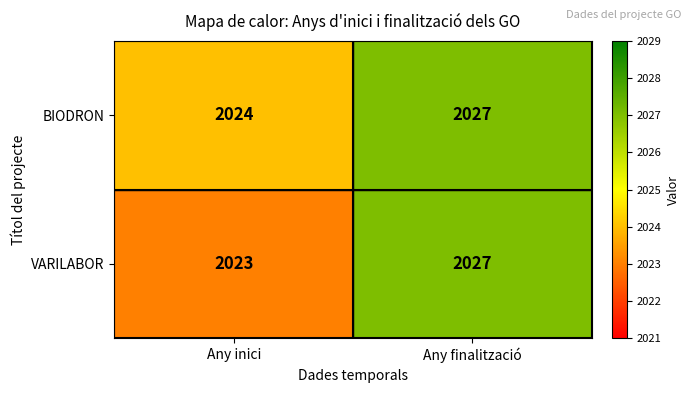

How many data points does each series have?

2